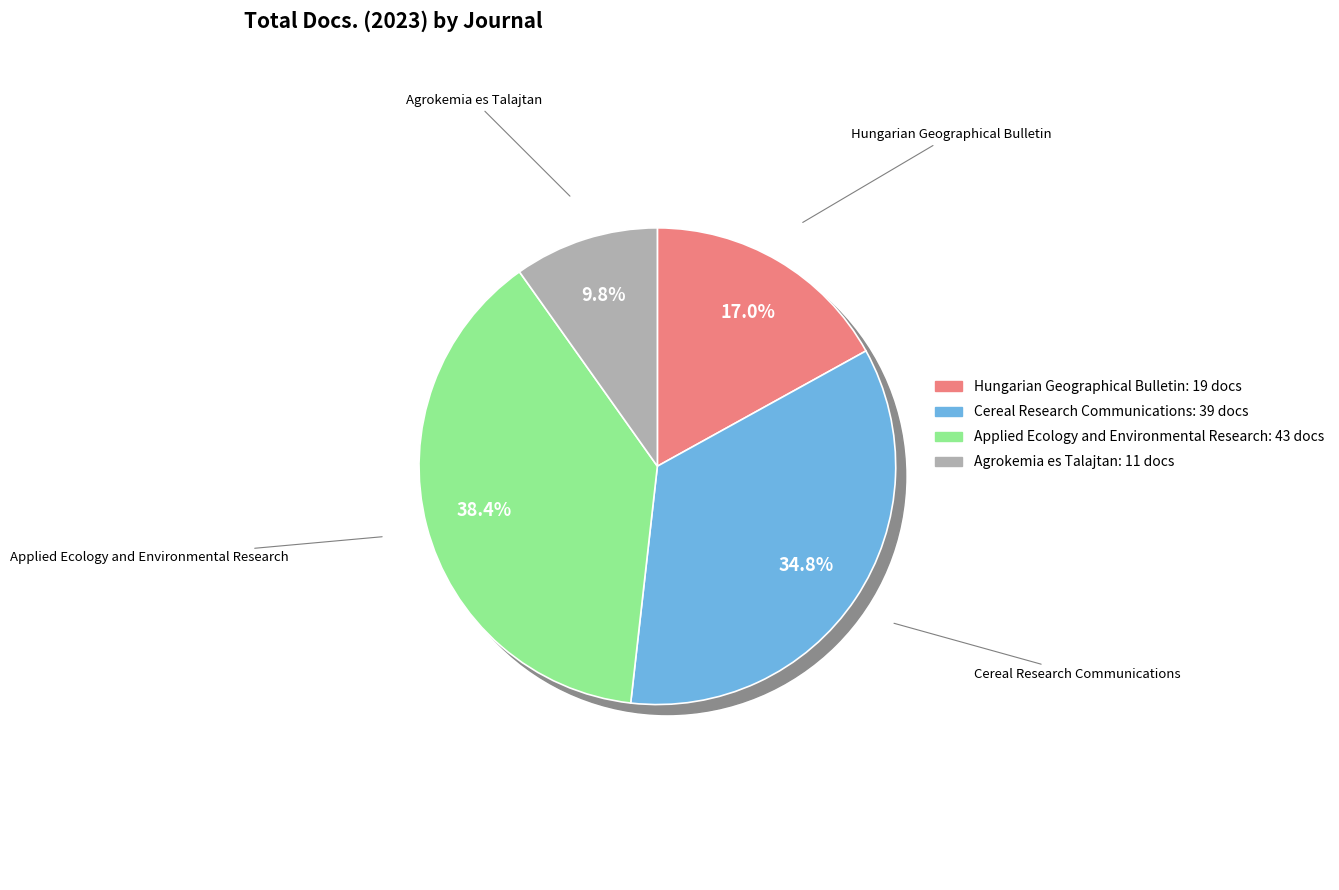

What portion of the pie excludes Hungarian Geographical Bulletin?

83.0%